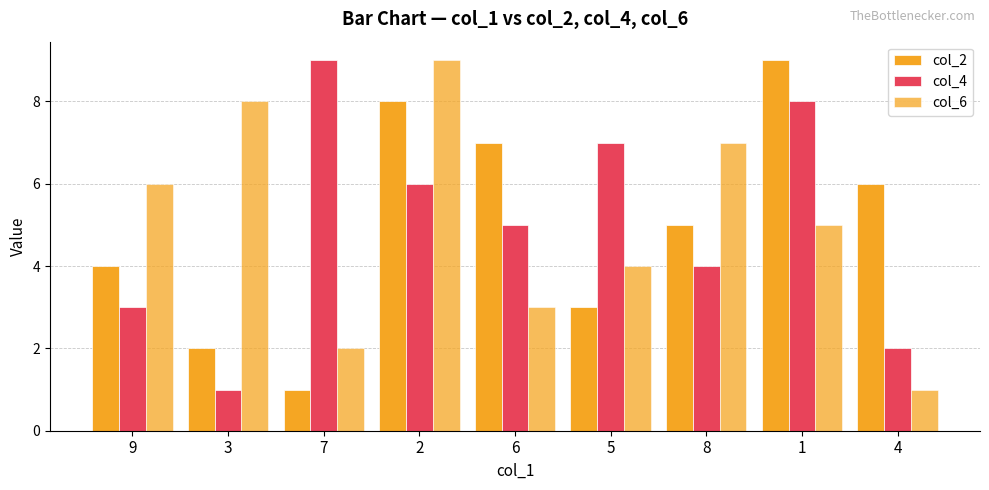

What is the value of the col_6 bar at the 2nd from the left?

8